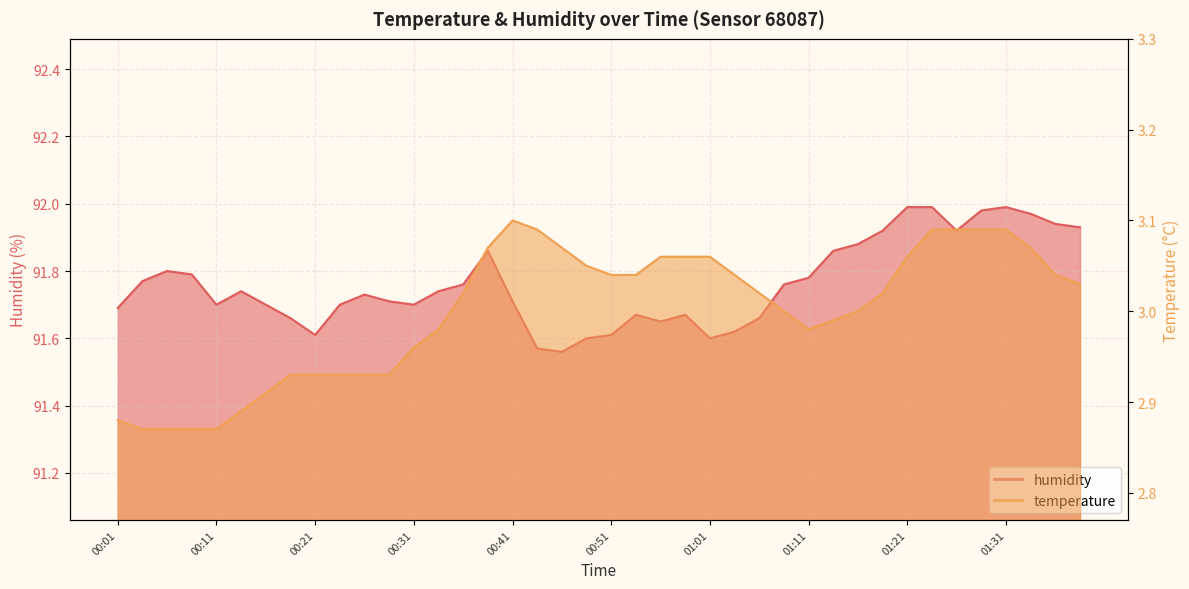

Which label corresponds to the smallest value in the chart?

00:04